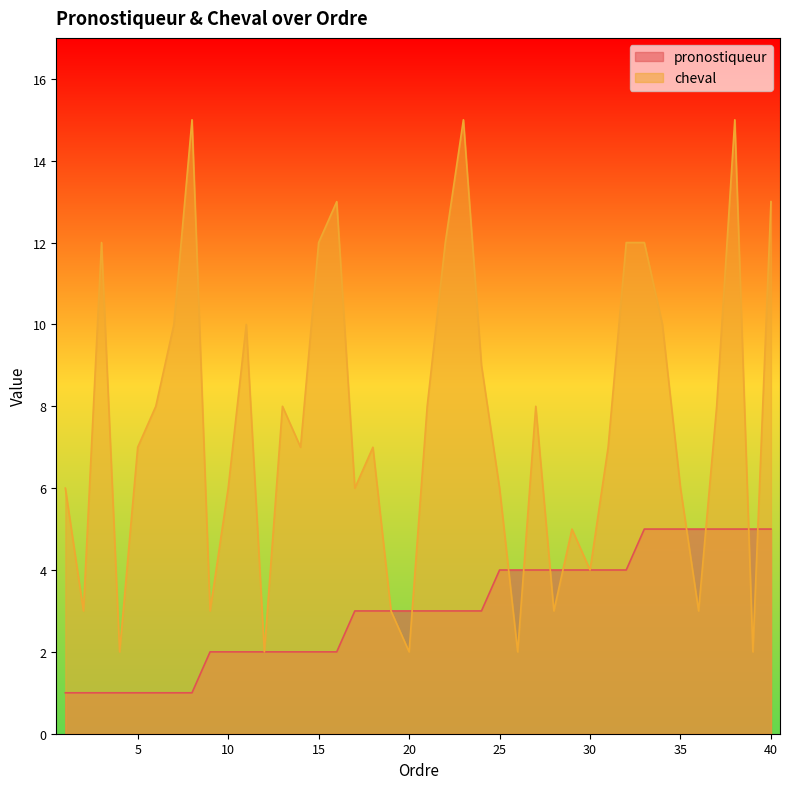

Where is the first local maximum for cheval?

3